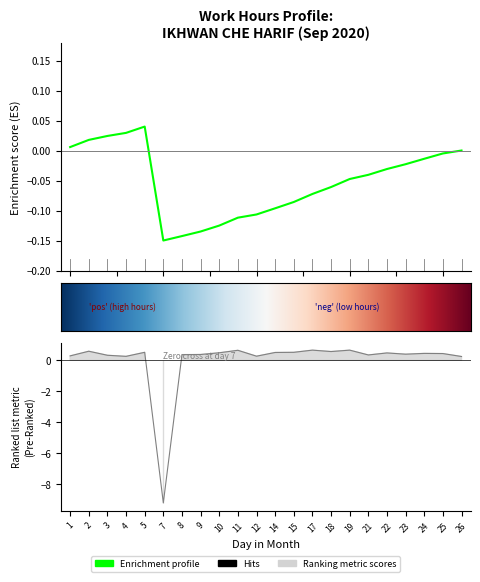

How many interior local valleys (lower than both neighbors) does the data have?

6